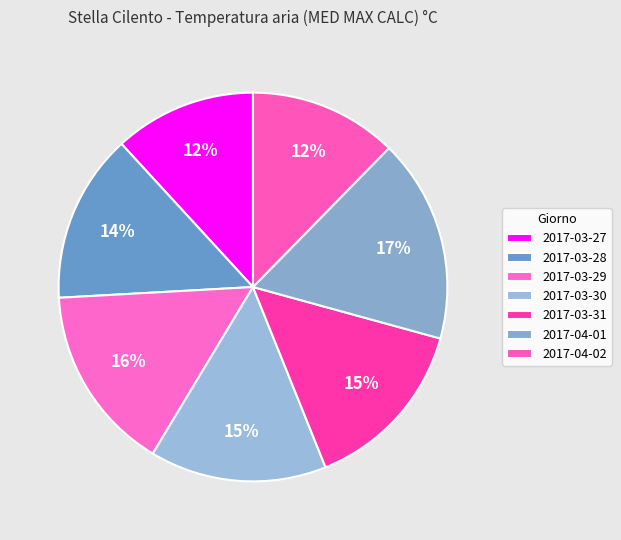

How many segments does this pie chart have?

7